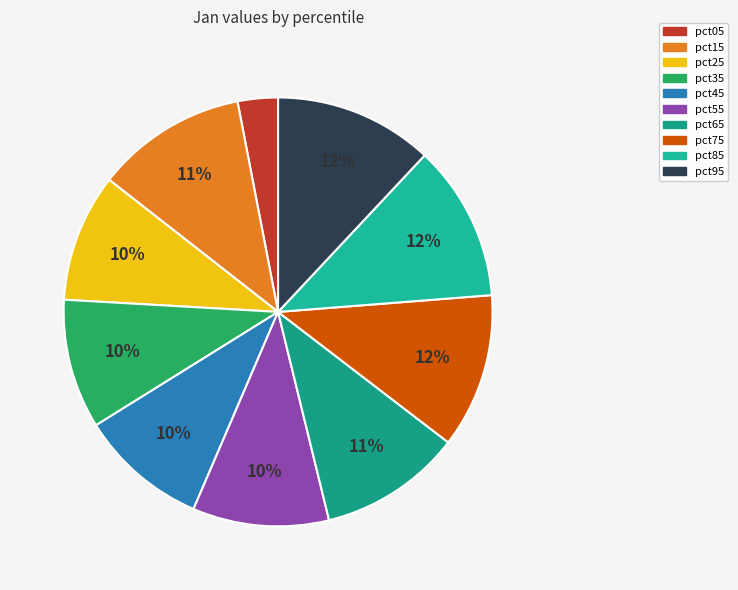

To the nearest percent, what portion does pct25 represent?

10%